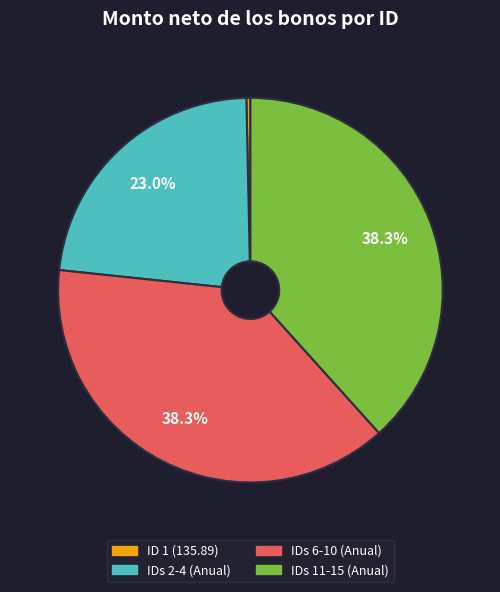

To the nearest percent, what is the average slice percentage?

25%